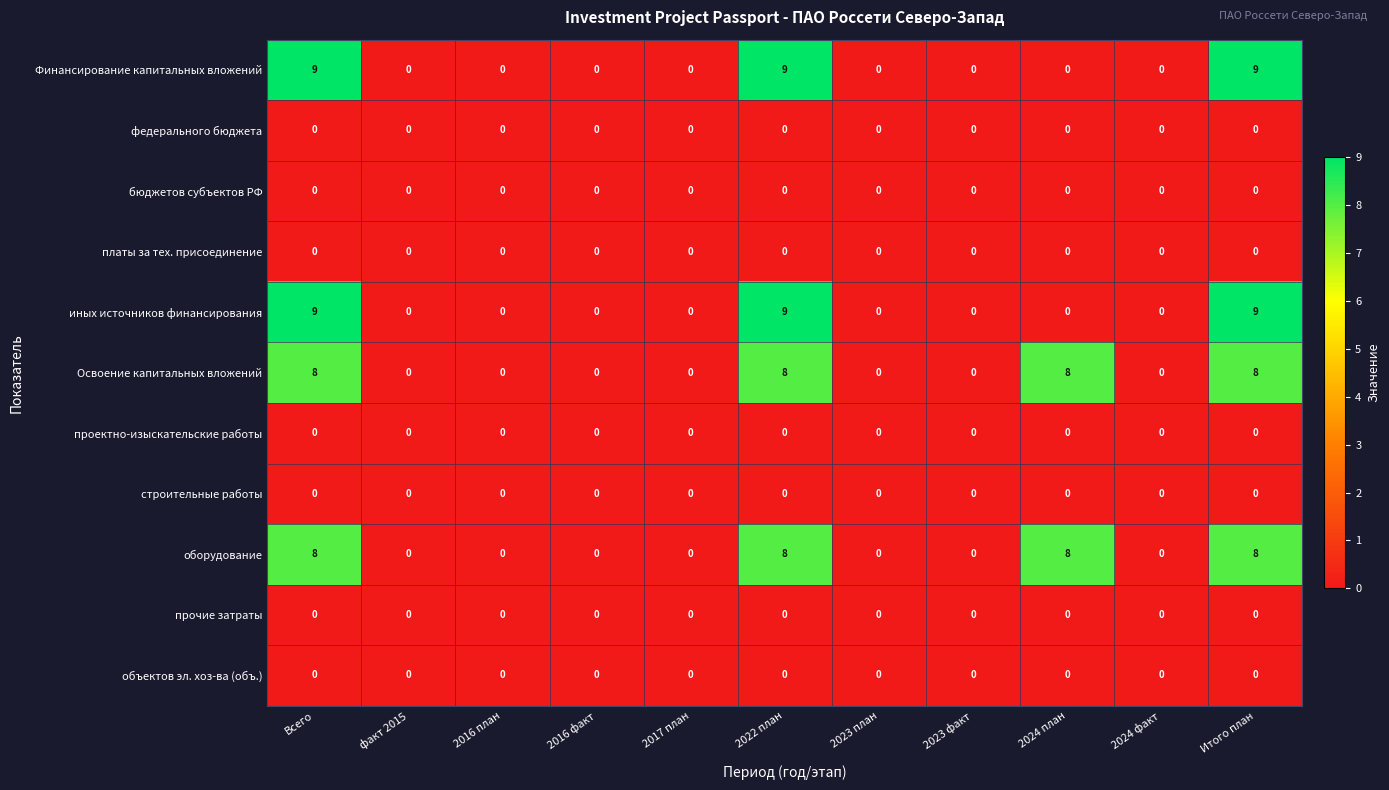

What is the difference between the highest and lowest values at 2024 план?

8